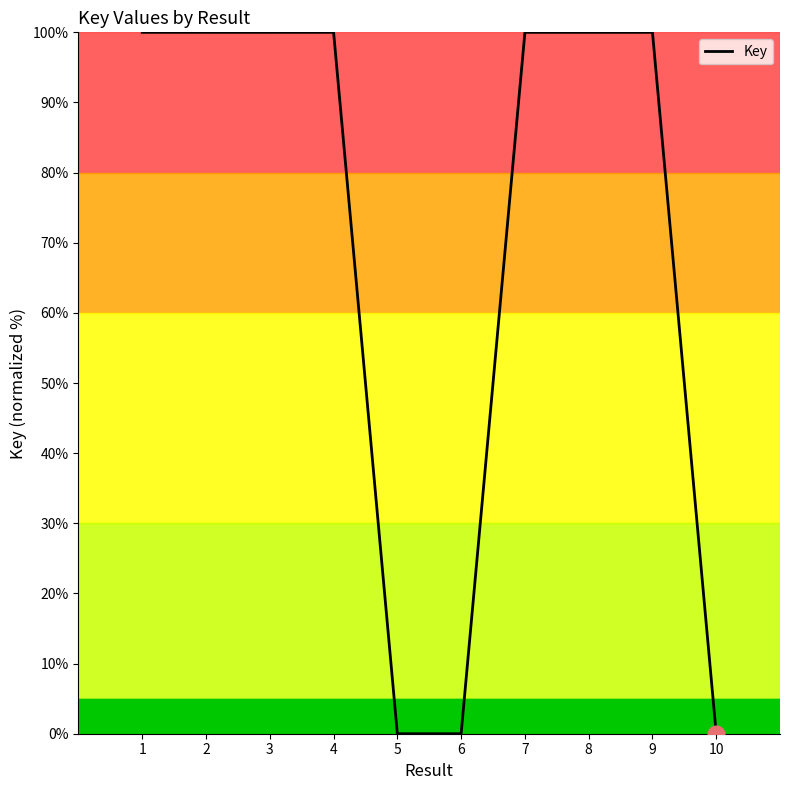

The value at 3 is 100.0. True or false?

True